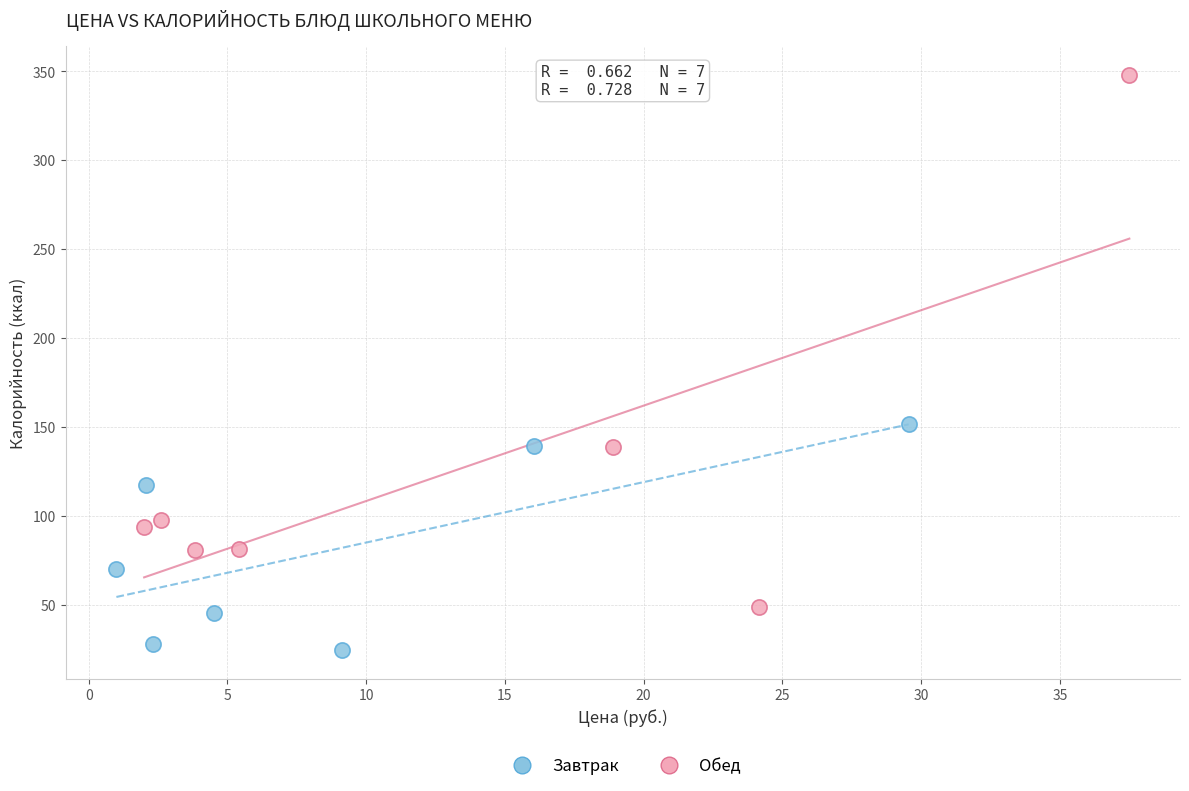

Which series has the widest spread of Y values?

Обед